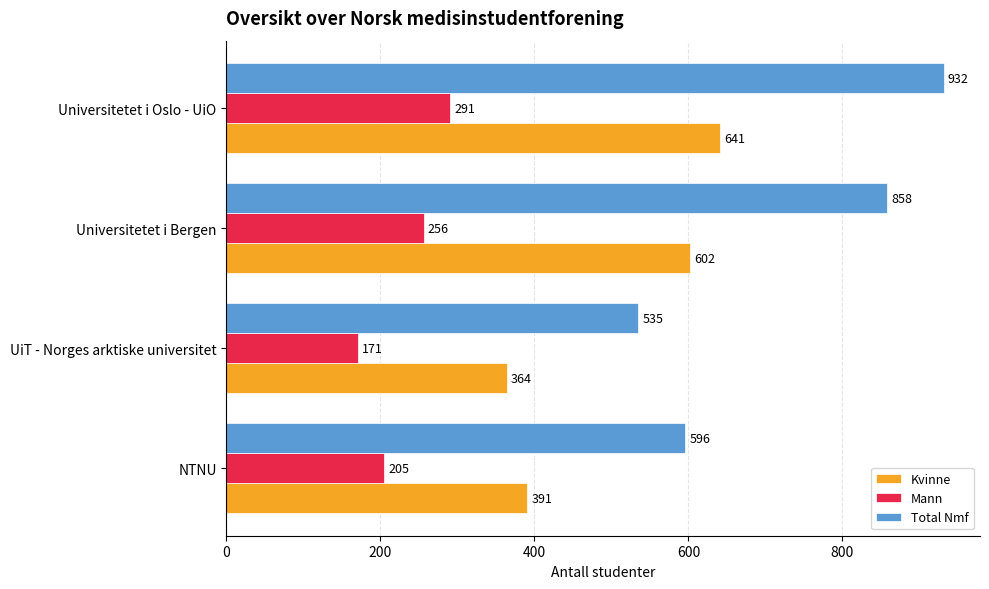

Is it true that Kvinne equals 596 at UiT - Norges arktiske universitet?

False